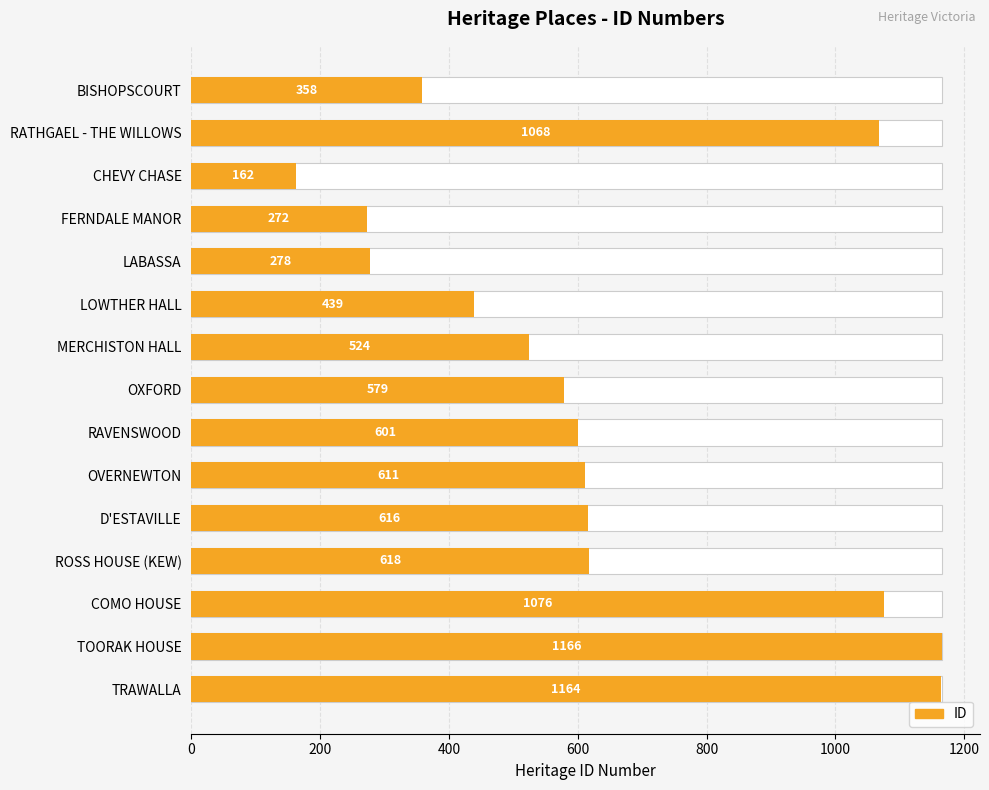

Reading left to right, list all the values displayed in this chart.

358	1068	162	272	278	439	524	579	601	611	616	618	1076	1166	1164